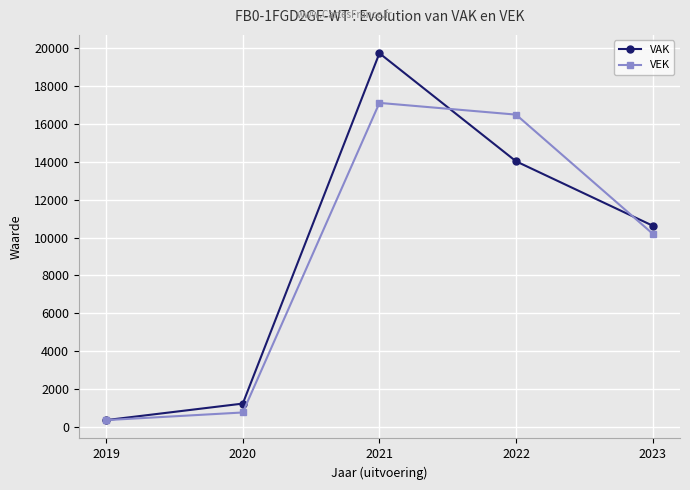

At how many categories does at least one series exceed 10044?

3